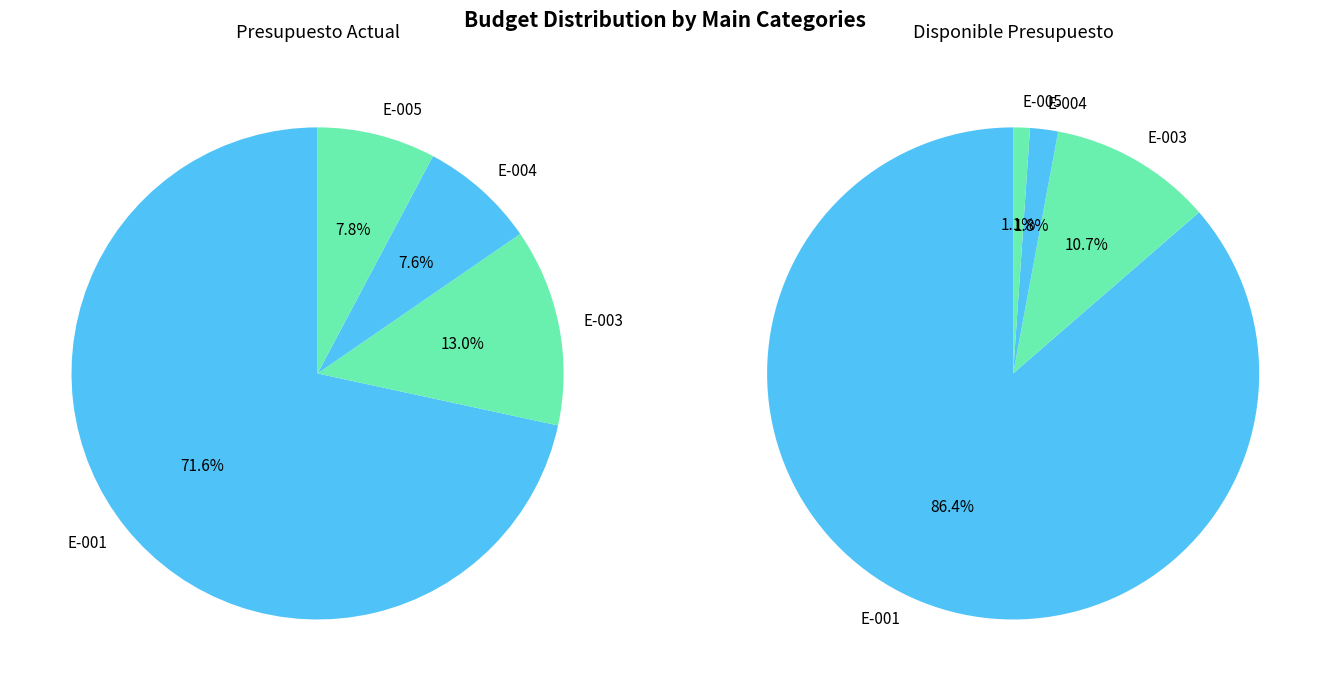

To the nearest percent, what is the average slice percentage?

25%